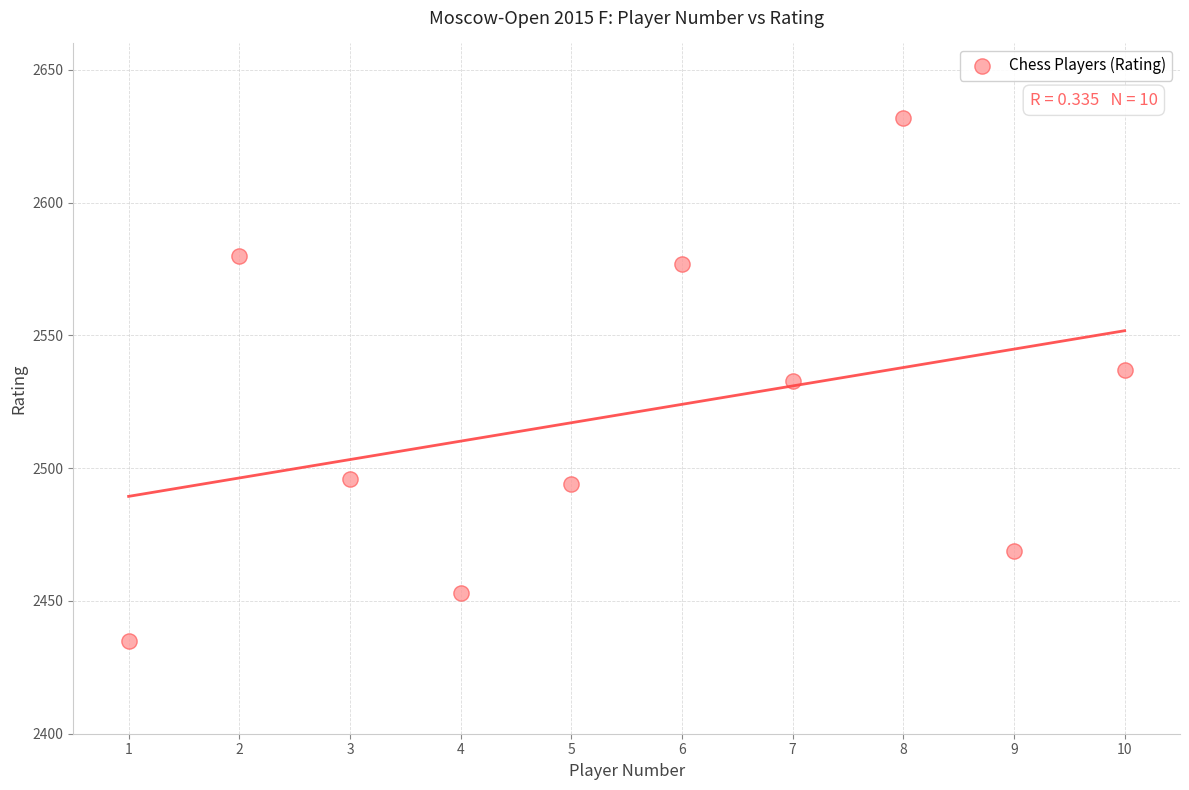

What is the range of X values (max minus min)?

9